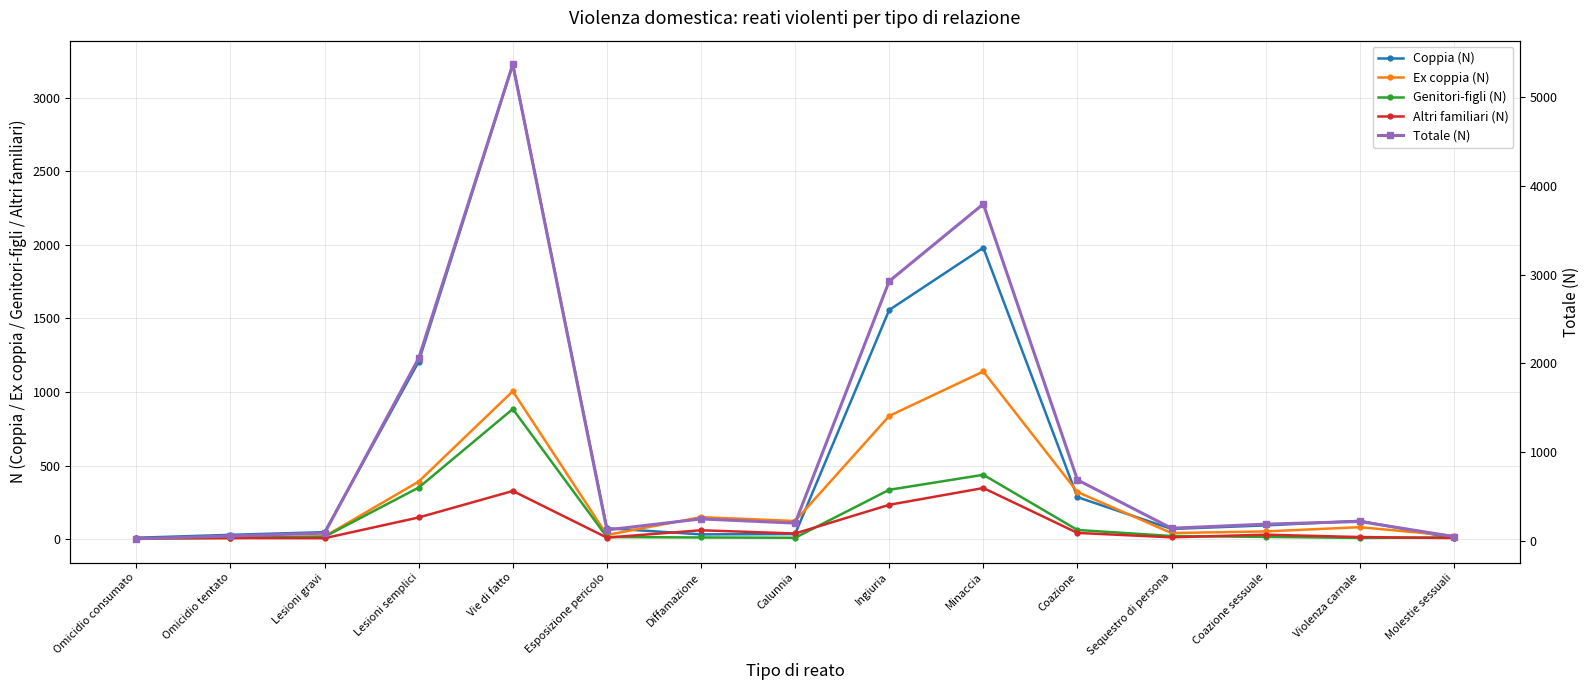

What is the total value across all series at Esposizione pericolo?

247